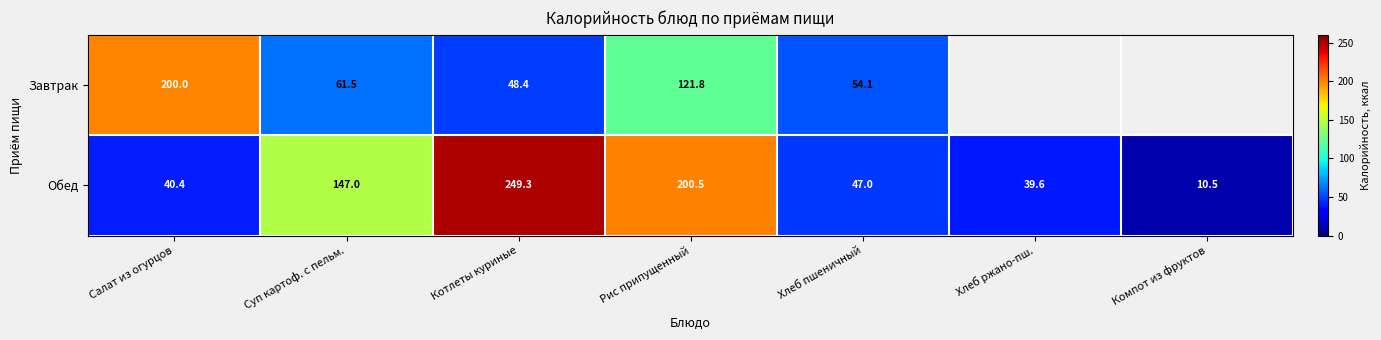

What is the difference between the Обед values at Рис припущенный and Хлеб пшеничный?

153.5